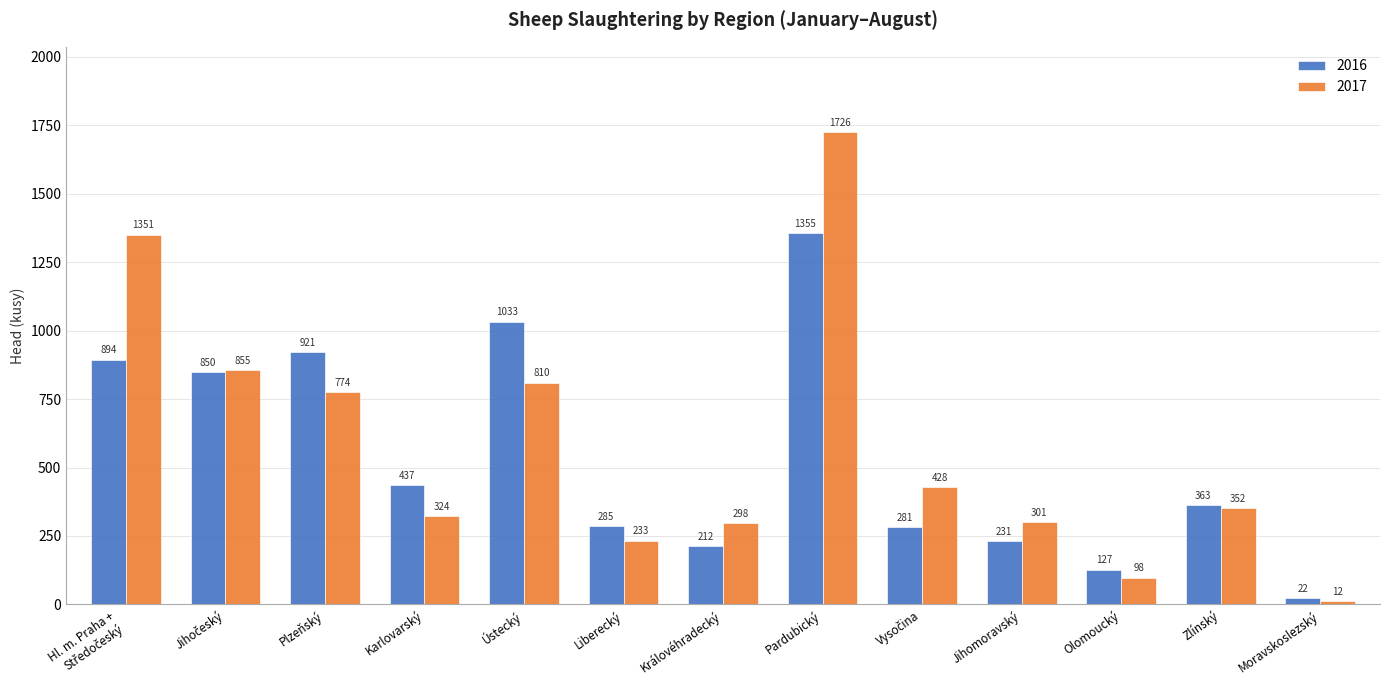

At how many categories does at least one series exceed 1557?

1